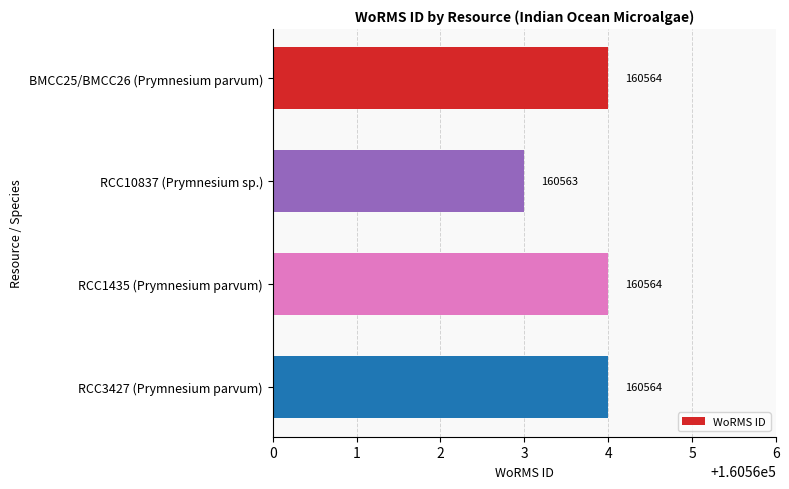

At which label is the value closest to 160563?

RCC10837 (Prymnesium sp.)